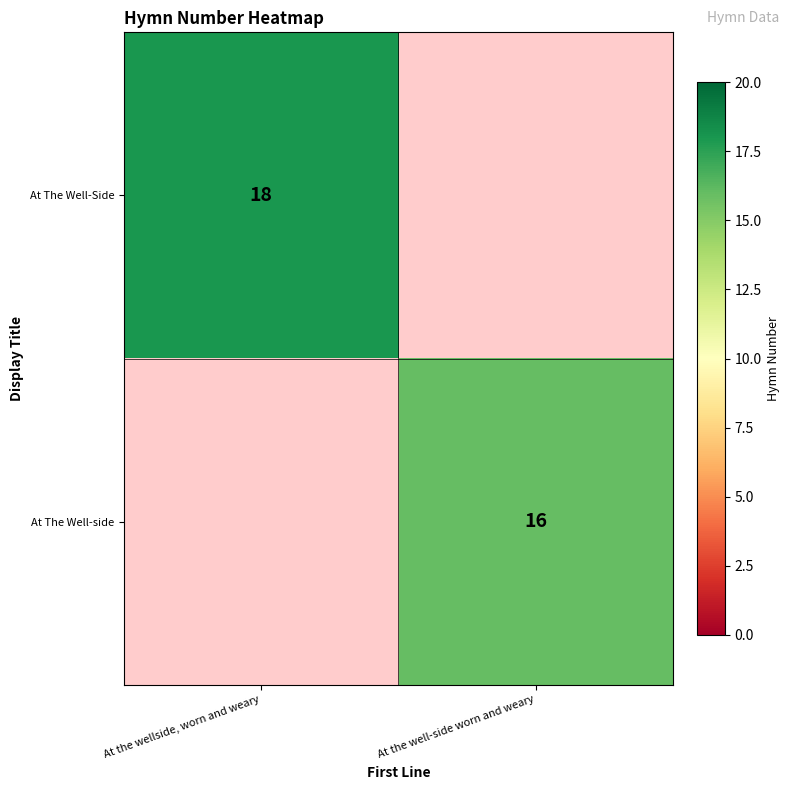

The value of At The Well-Side at At the wellside, worn and weary is 28. True or false?

False